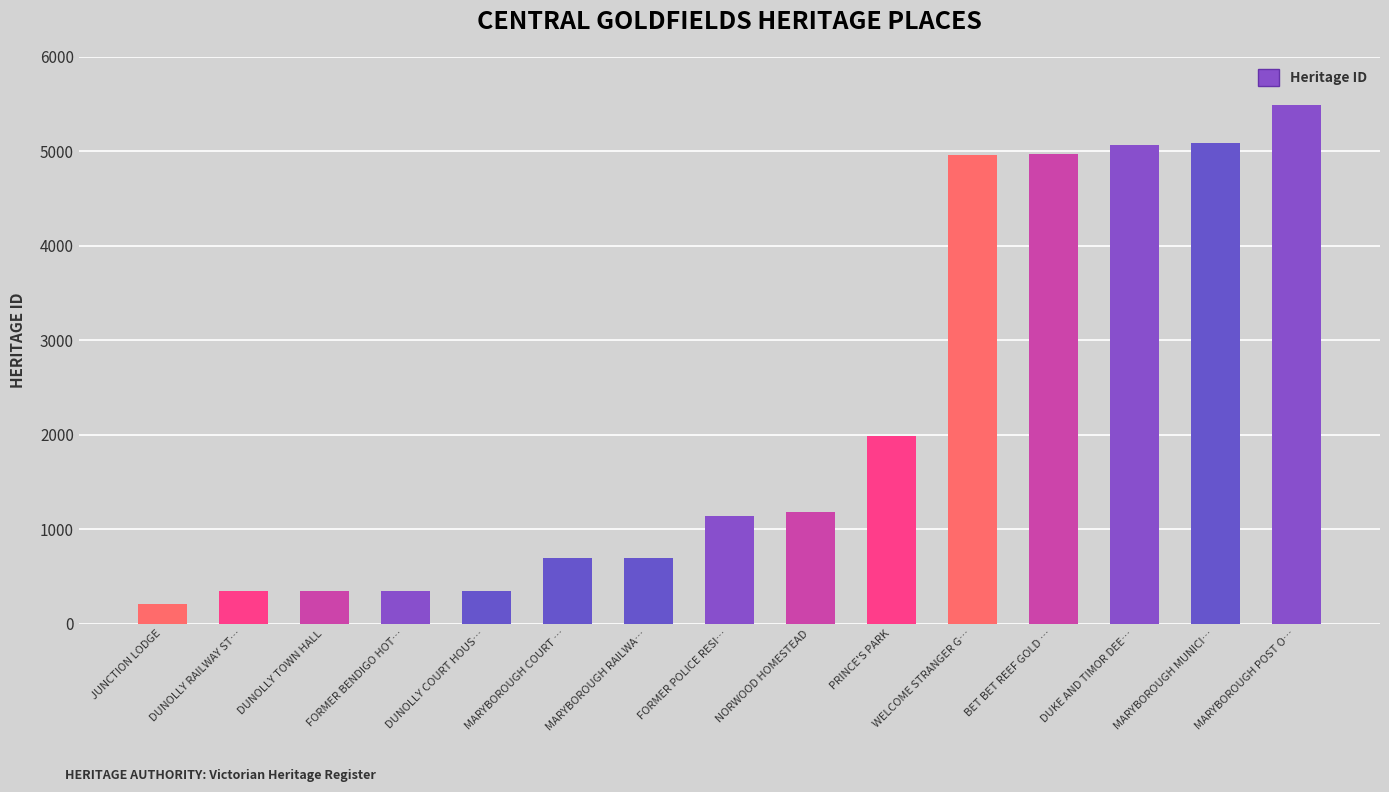

What is the difference between the maximum and minimum values?

5280